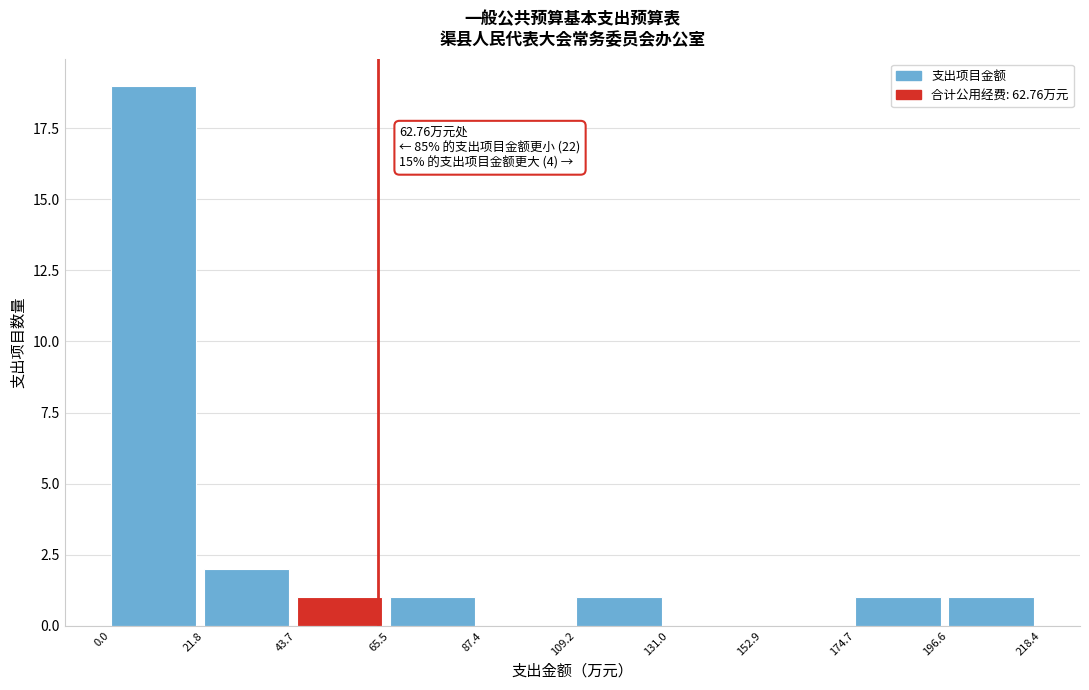

Which range on the x-axis has the tallest bar?

0.0 to 21.8